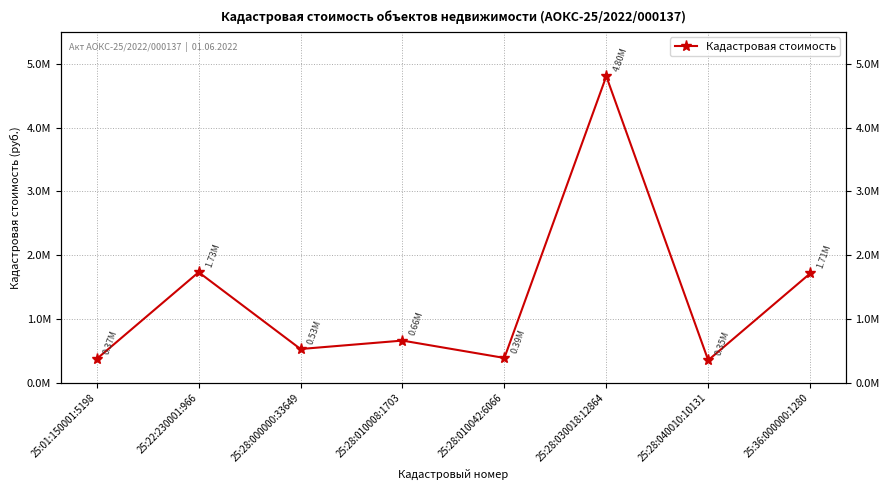

What is the value of the 5th point from the left?

387946.8